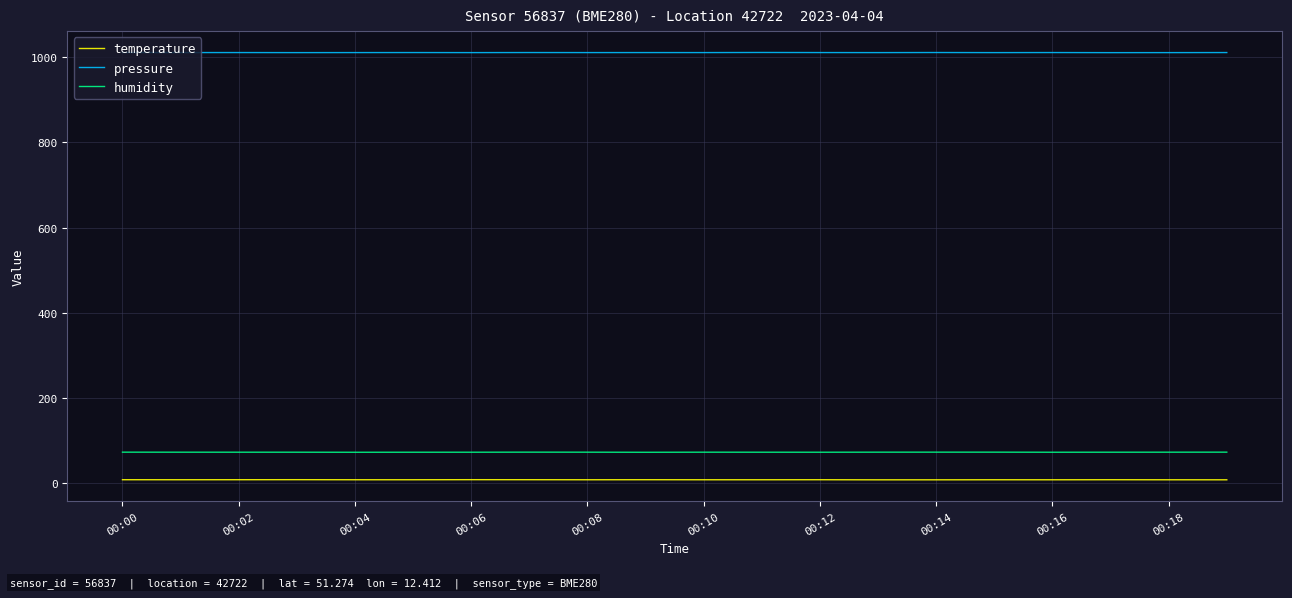

What is the difference between the maximum and minimum values in the humidity series?

0.3